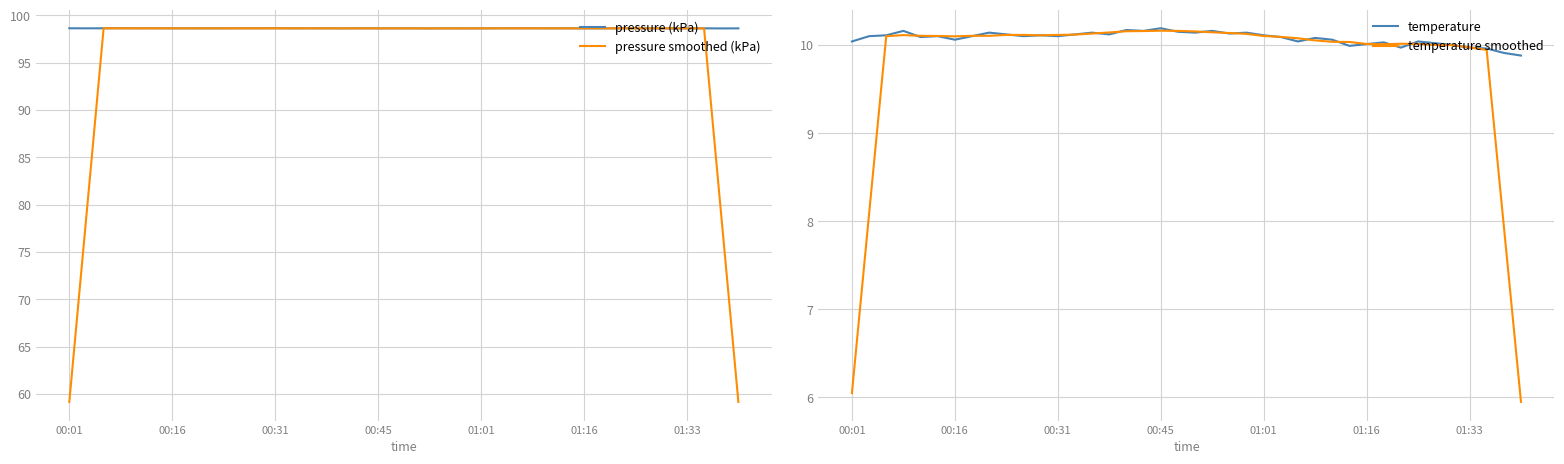

How many lines are shown in the chart?

4